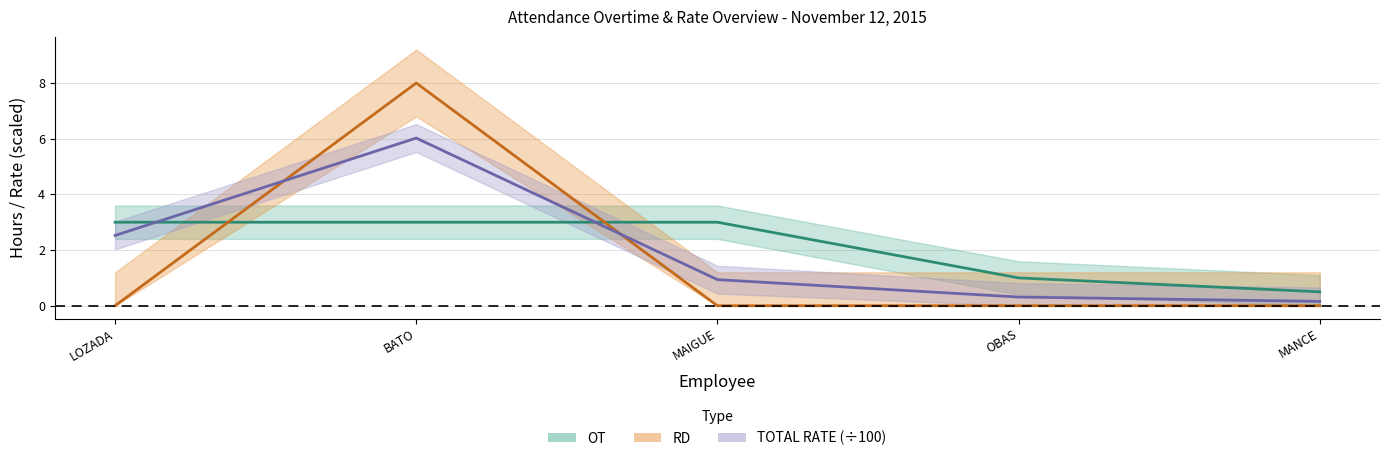

At how many categories does at least one series exceed 7?

1